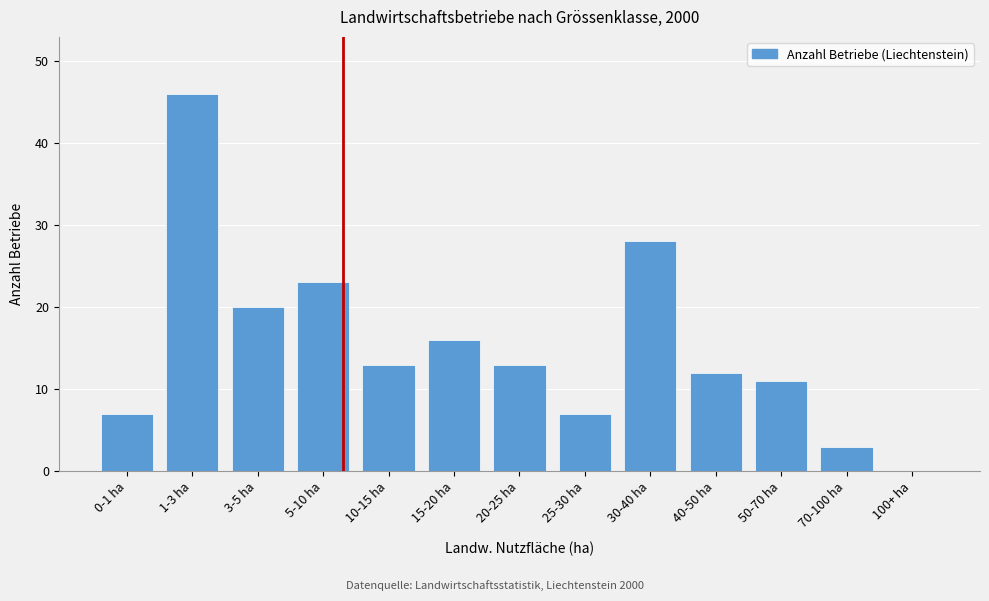

Reading left to right, what are all the values shown in this chart?

0-1 ha=7	1-3 ha=46	3-5 ha=20	5-10 ha=23	10-15 ha=13	15-20 ha=16	20-25 ha=13	25-30 ha=7	30-40 ha=28	40-50 ha=12	50-70 ha=11	70-100 ha=3	100+ ha=0